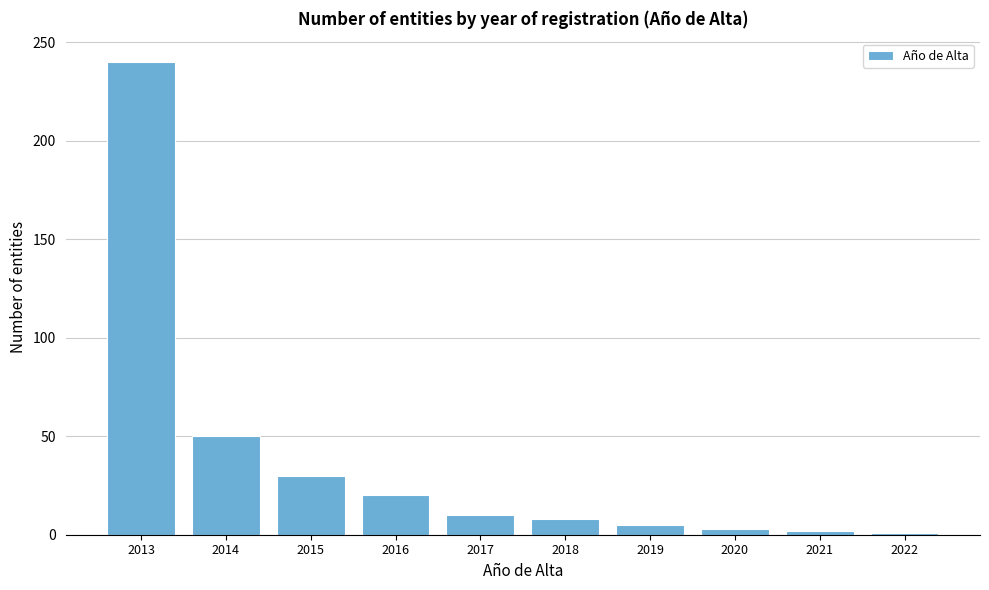

Reading left to right, transcribe this chart: for each bar, give the range it covers on the x-axis and its height. The values are not printed on the chart, so give them approximately, as read against the axis.

2012.5 to 2013.5: 240
2013.5 to 2014.5: 50
2014.5 to 2015.5: 30
2015.5 to 2016.5: 20
2016.5 to 2017.5: 10
2017.5 to 2018.5: 10
2018.5 to 2019.5: 5
2019.5 to 2020.5: under 5
2020.5 to 2021.5: under 5
2021.5 to 2022.5: under 5